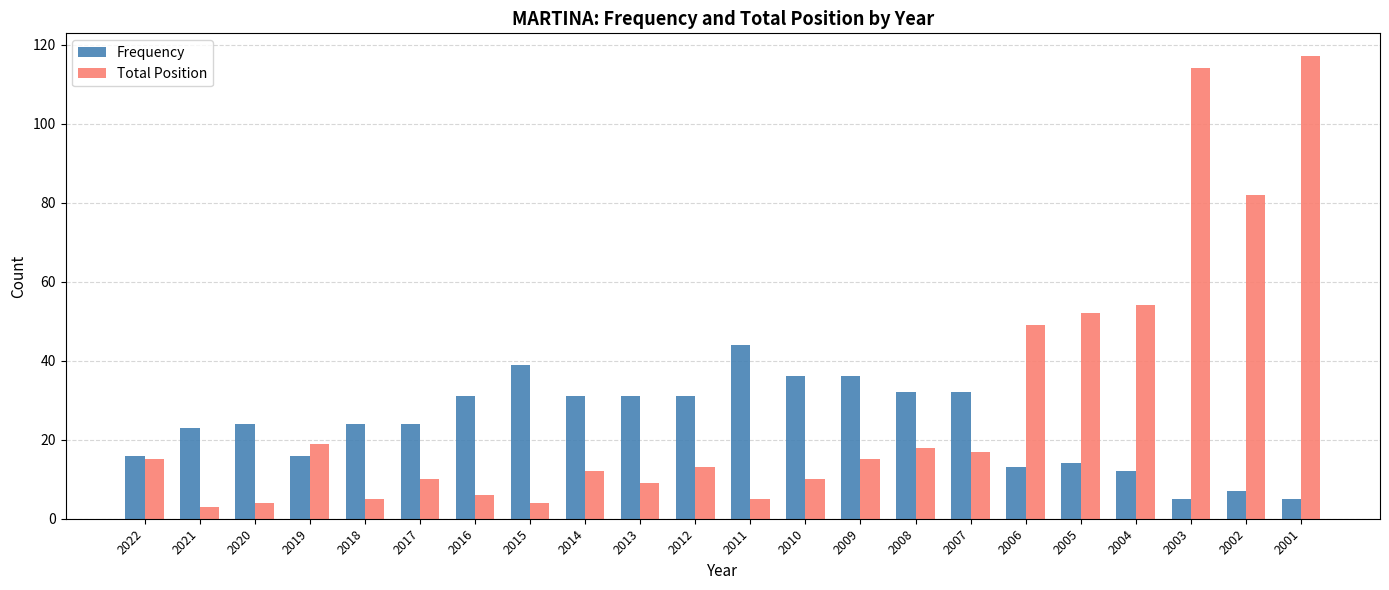

What is the value of the Total Position bar at the 9th from the left?

12